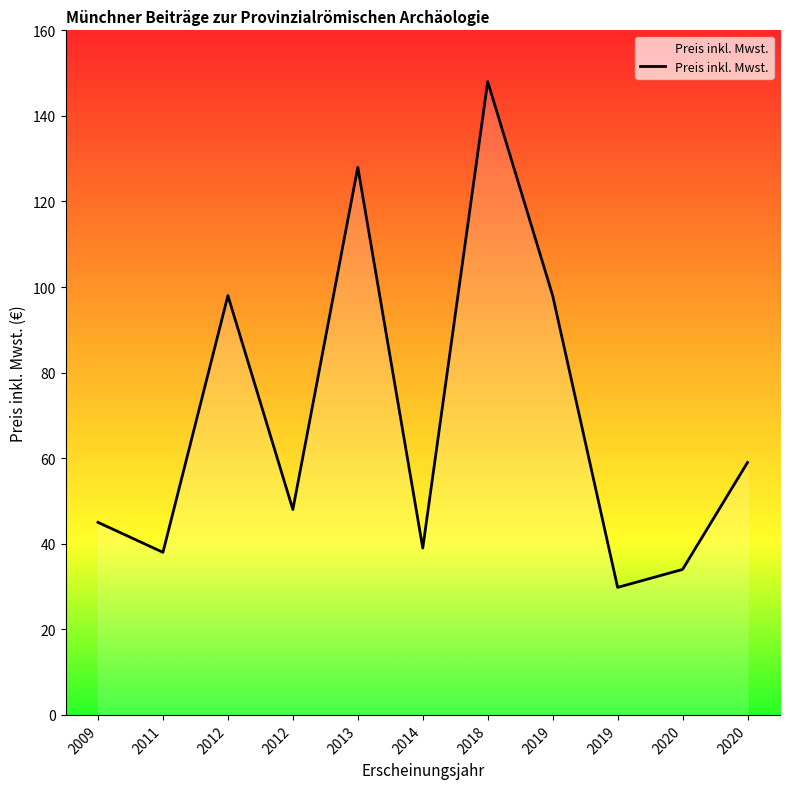

Reading right to left, list all the values displayed in this chart.

59.0	34.0	29.8	98.0	148.0	39.0	128.0	48.0	98.0	38.0	45.0